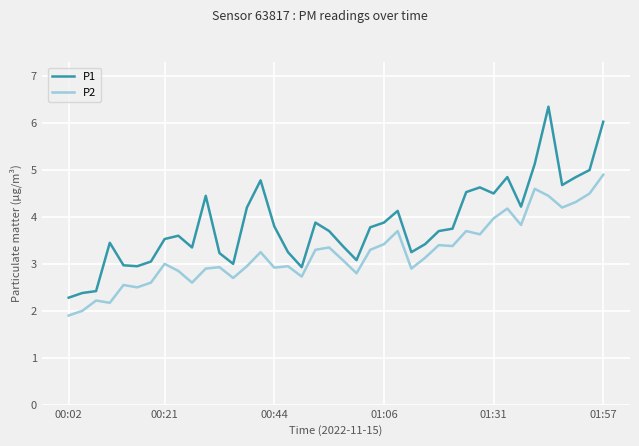

What is the difference between the maximum and minimum values in the P2 series?

3.0